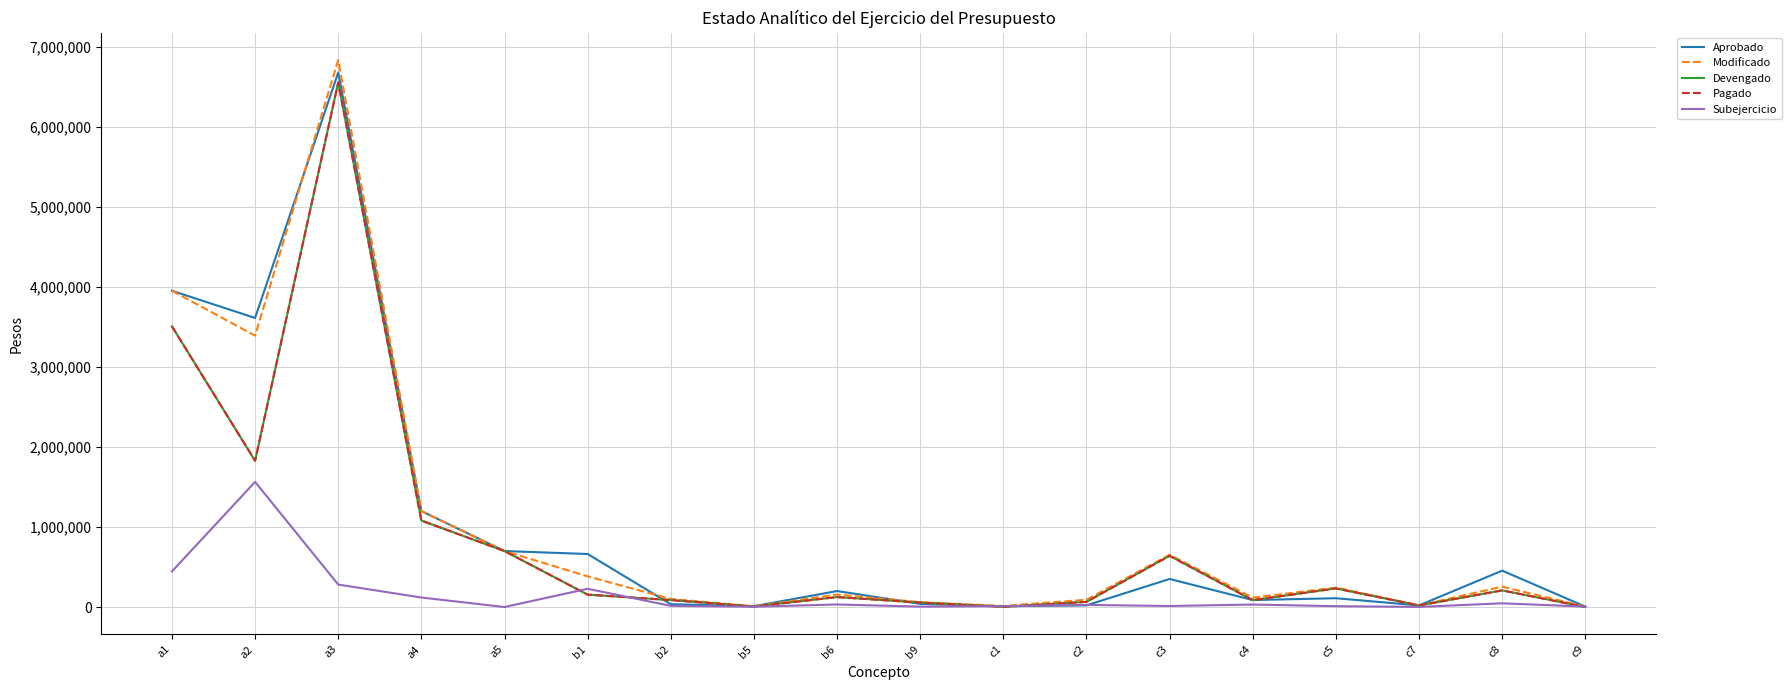

Does the chart display data point markers on the line(s)?

No